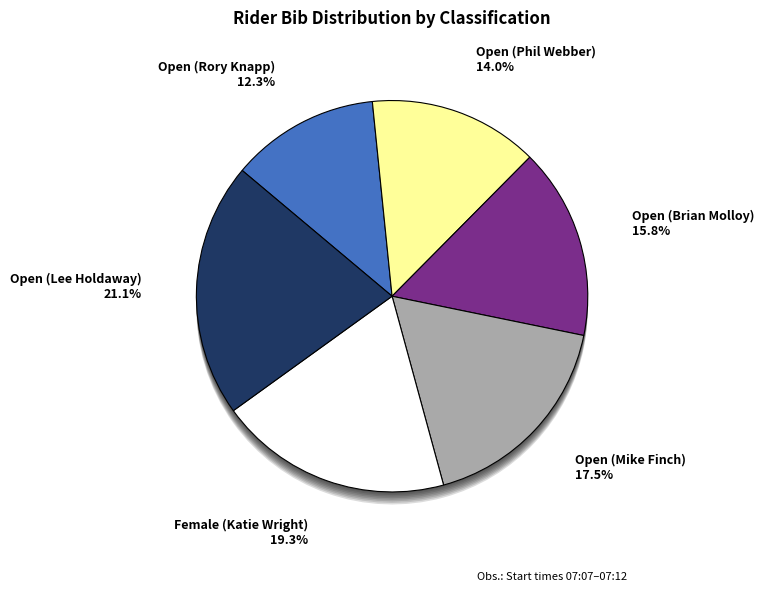

How much of the chart is everything except Open (Lee Holdaway)?

78.9%